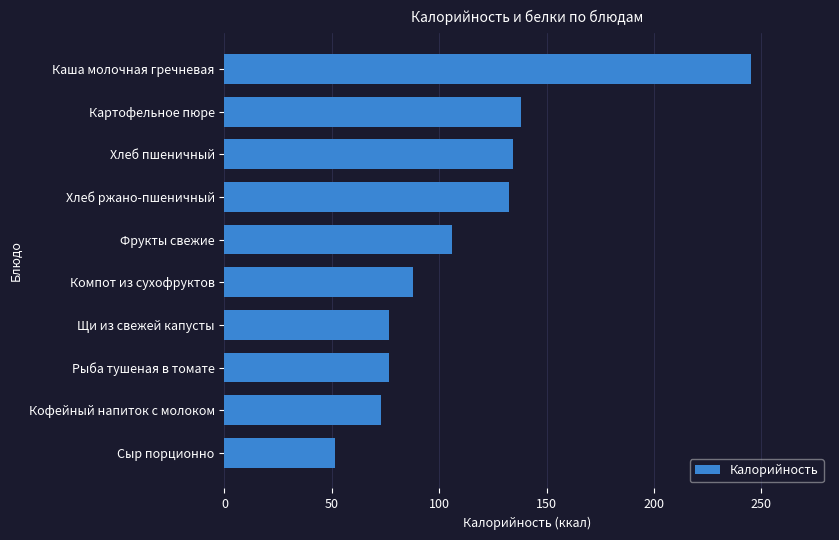

What is the greatest value displayed?

245.2